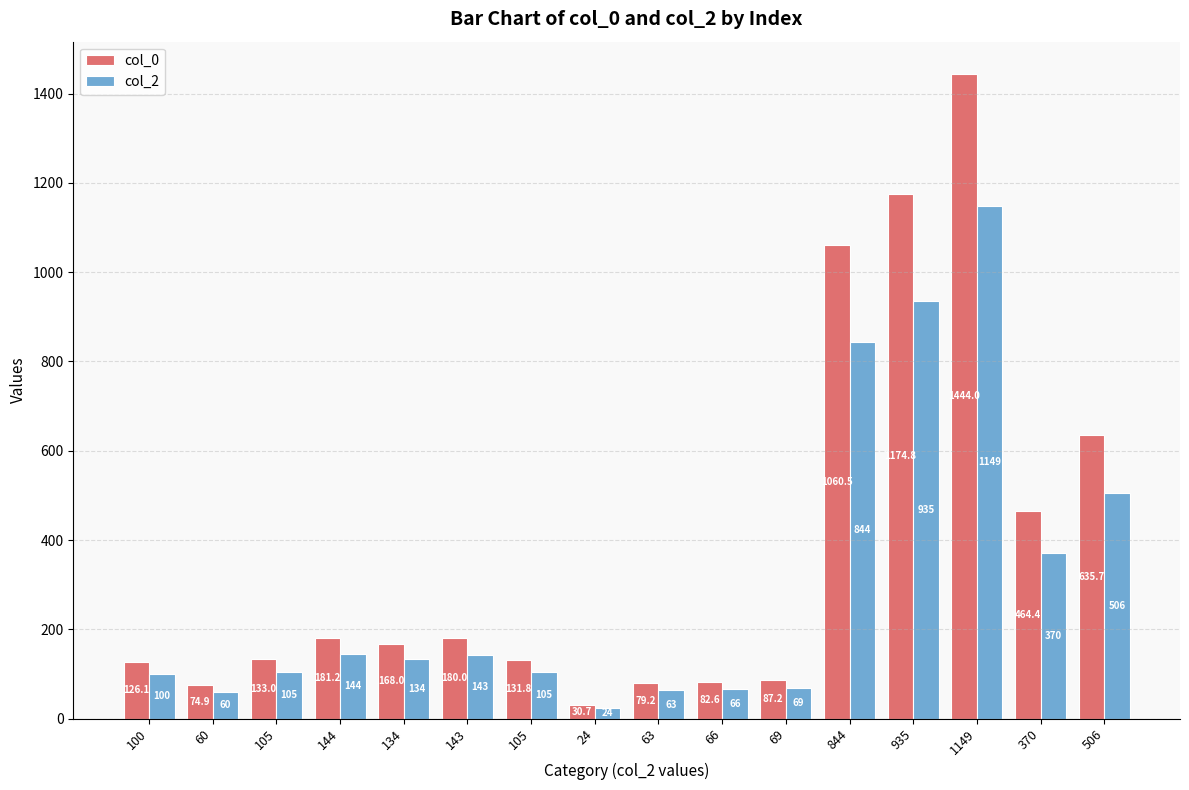

What is the spread (max minus min) of values at 66?

16.6